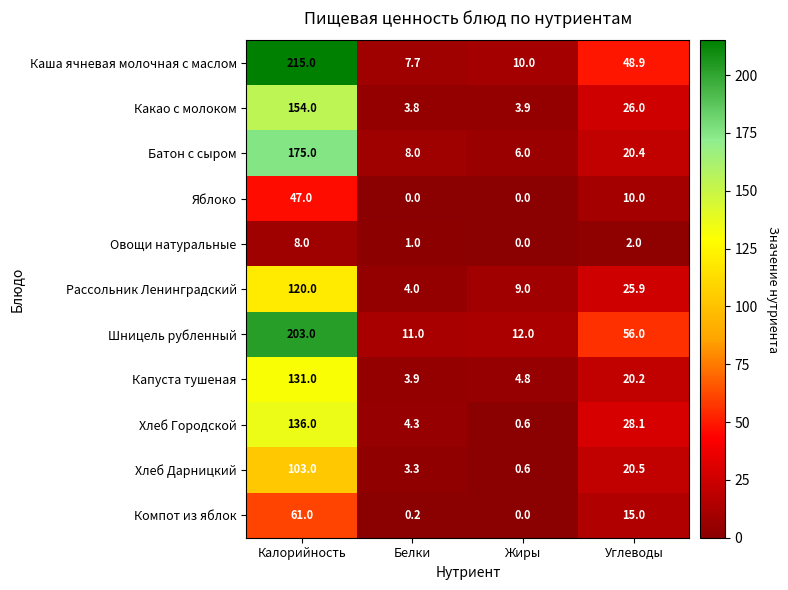

The value of Рассольник Ленинградский at Белки is 4.0. True or false?

True